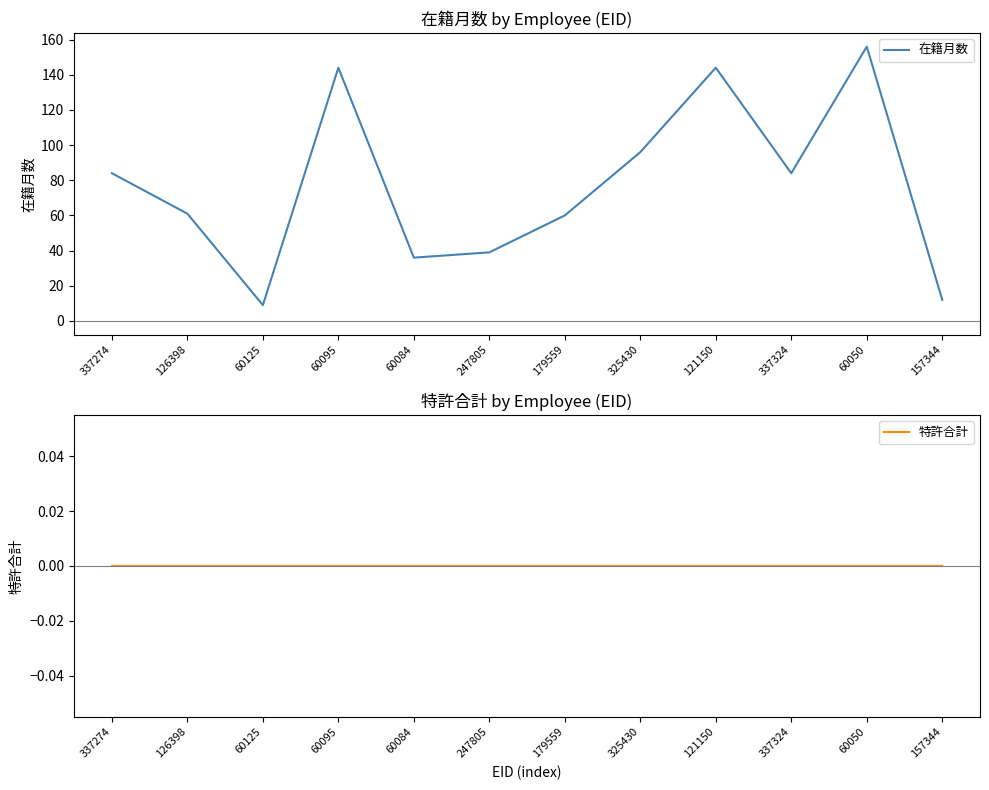

What is the average value of the 在籍月数 series?

77